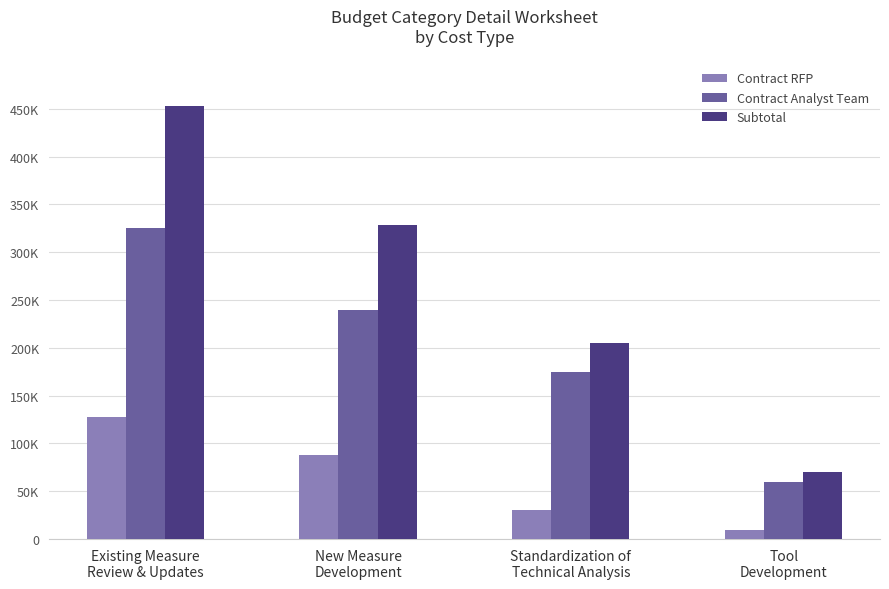

Rank the series by their average value, from highest to lowest.

Subtotal, Contract Analyst Team, Contract RFP